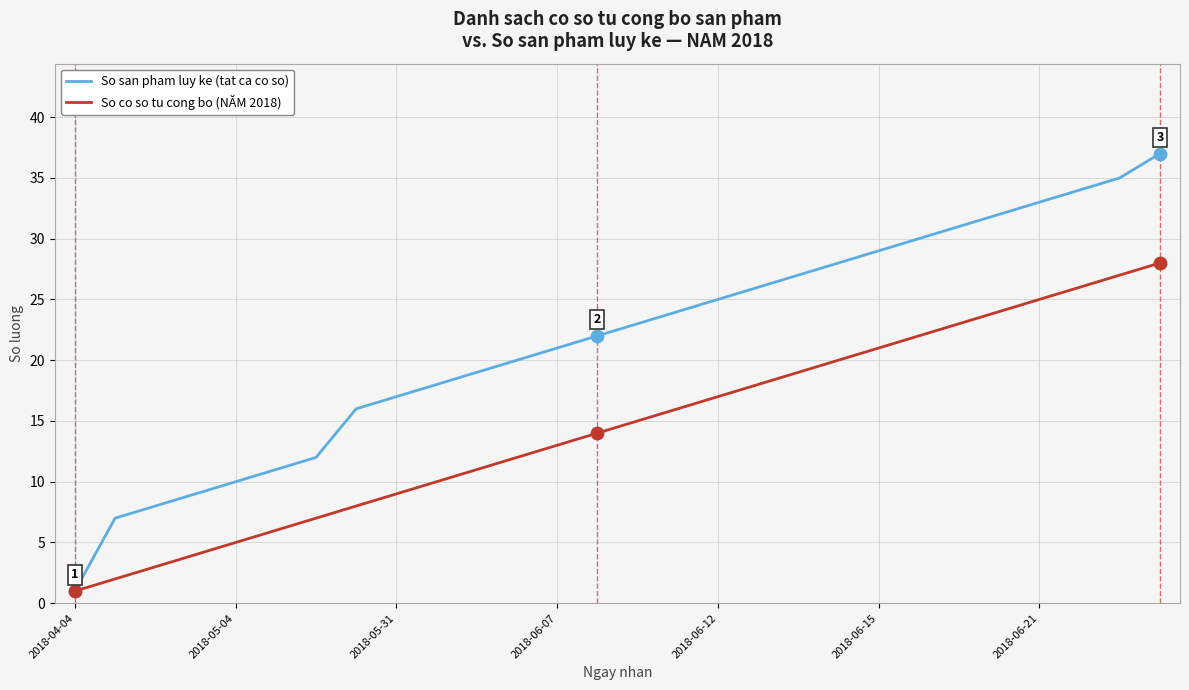

At how many categories does at least one series exceed 5?

27